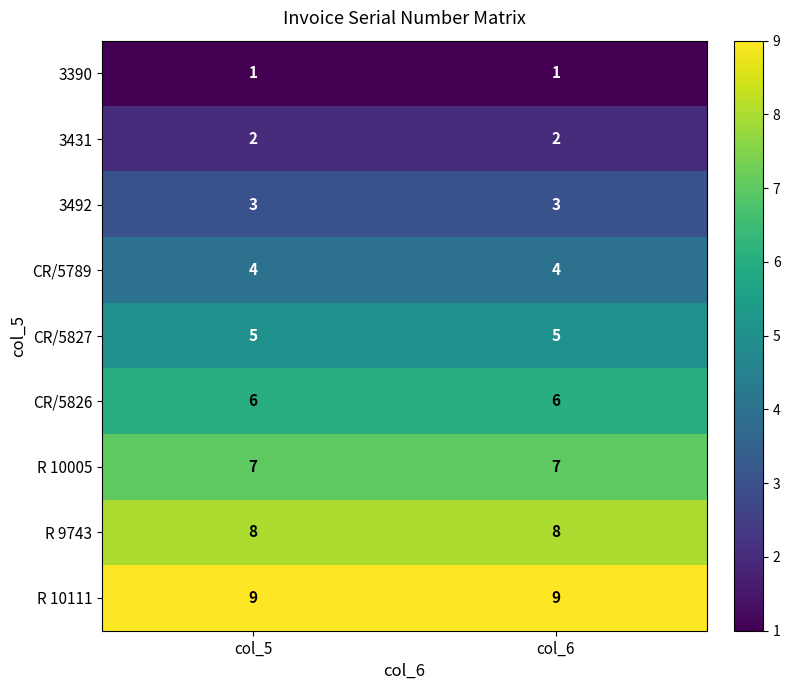

What is the sum of the CR/5827 values at col_6 and col_5?

10